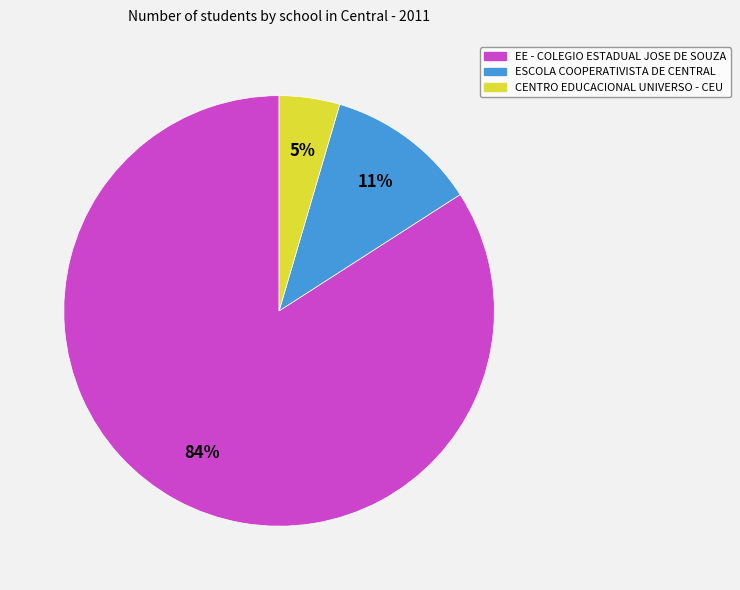

To the nearest percent, what is the average slice percentage?

33%